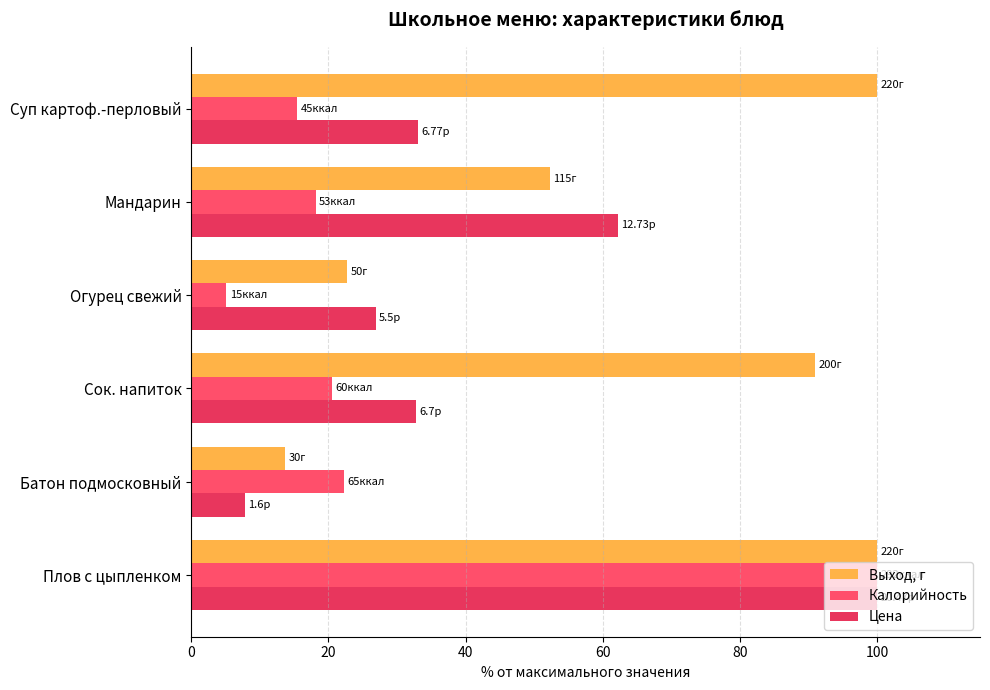

How many distinct data groups are displayed?

3